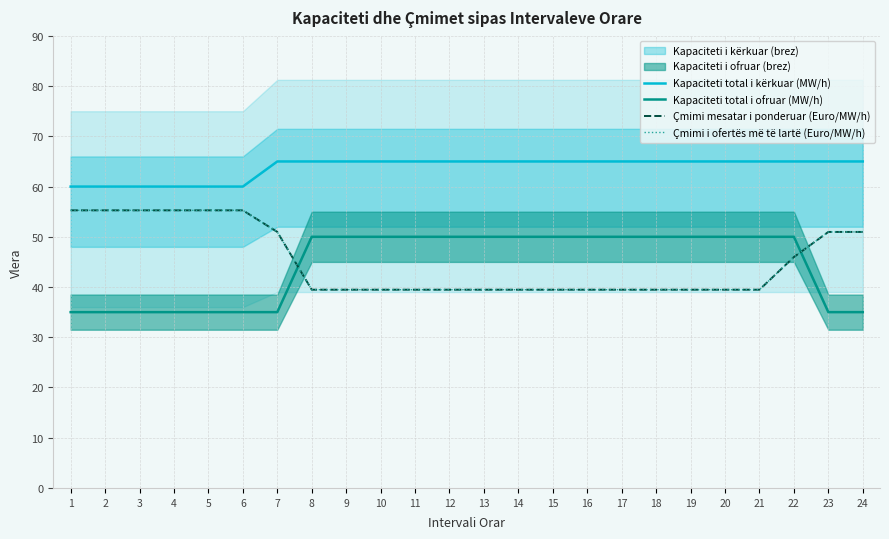

At how many categories does at least one series exceed 44?

24